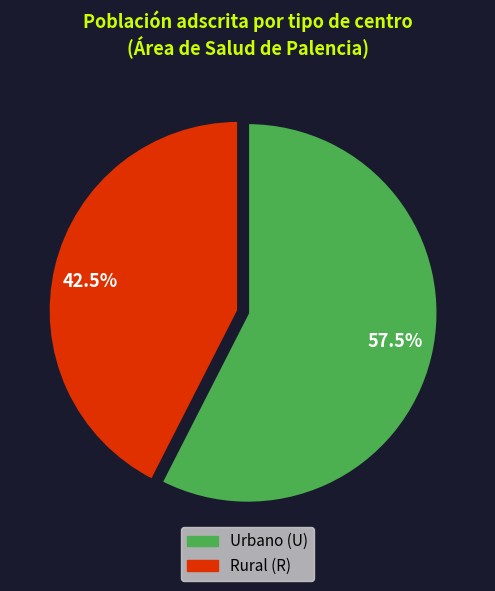

Between 42.5% and 57.5%, which is larger?

57.5%